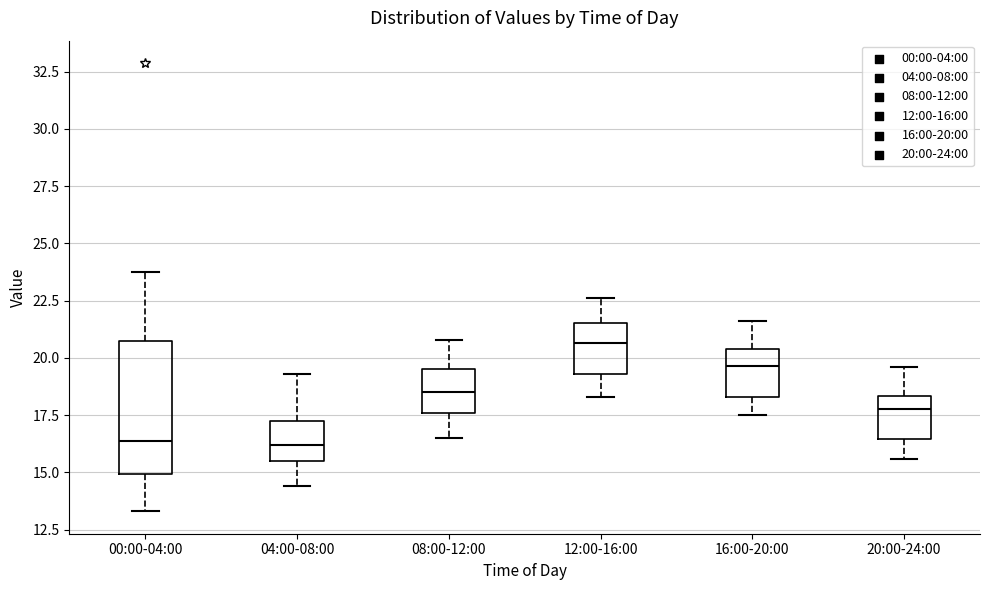

Where is the upper edge of the box for 12:00-16:00 on the y-axis? The values are not printed on the chart, so give them approximately, as read against the axis.

21.5